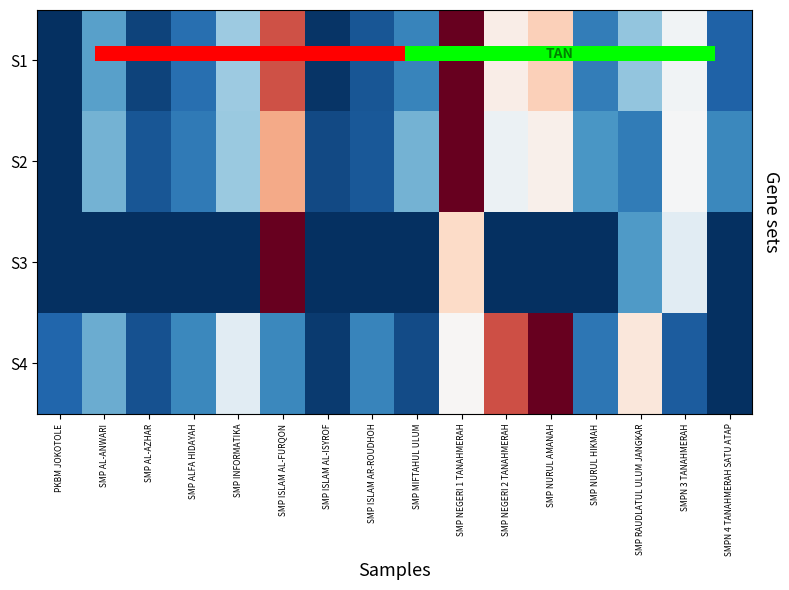

How many categories are shown in the chart?

16